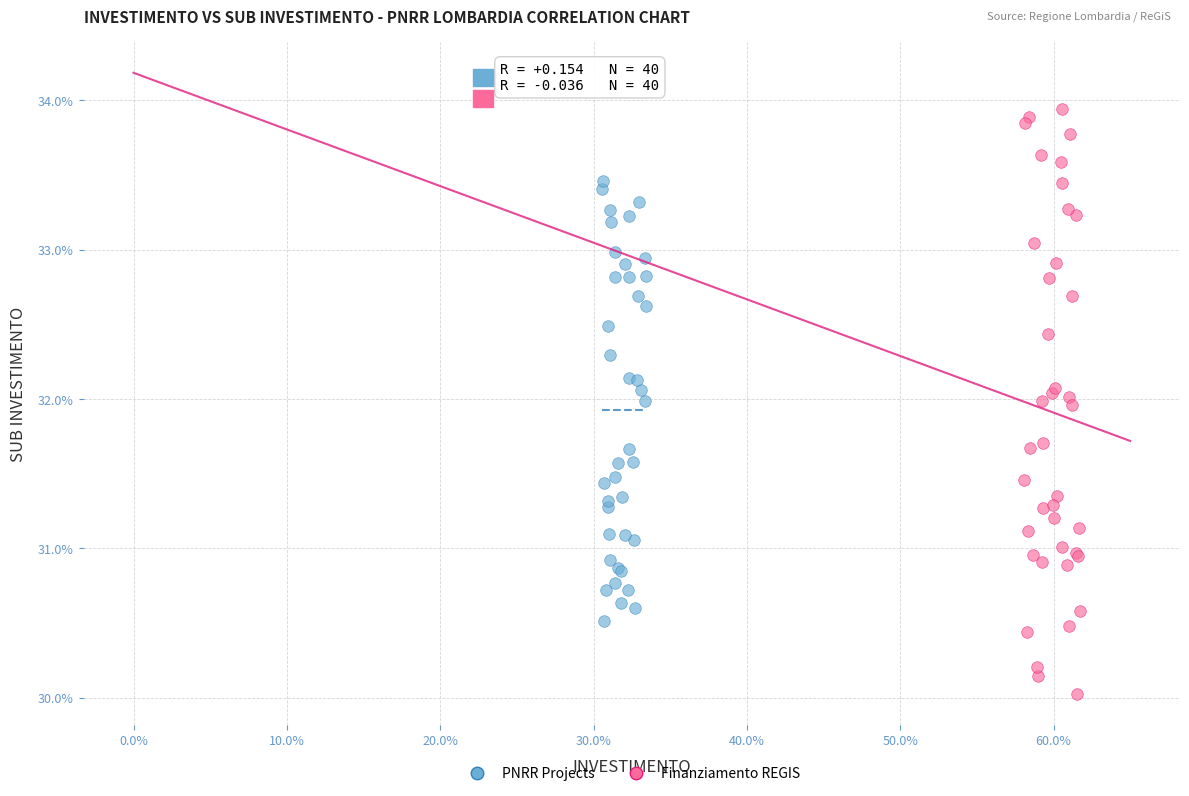

What are all the series names shown in the legend?

PNRR Projects, Finanziamento REGIS